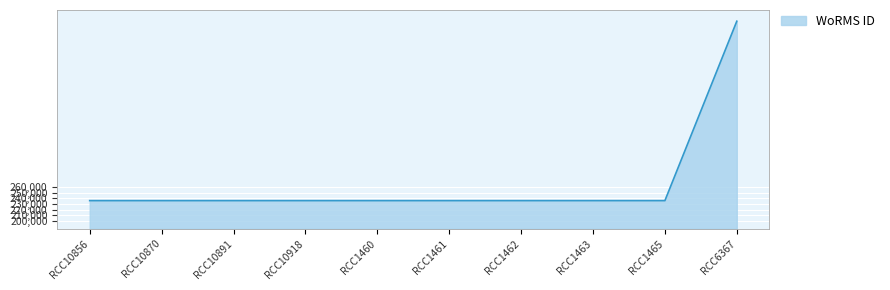

How many lines are shown in the chart?

1